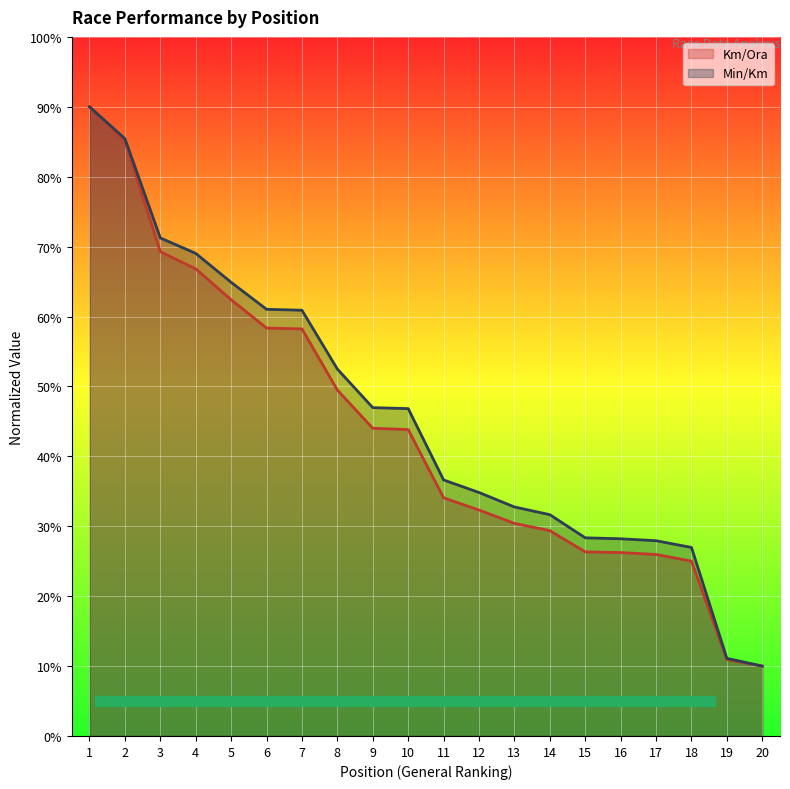

List the series in order of their overall mean, lowest first.

Km/Ora, Min/Km